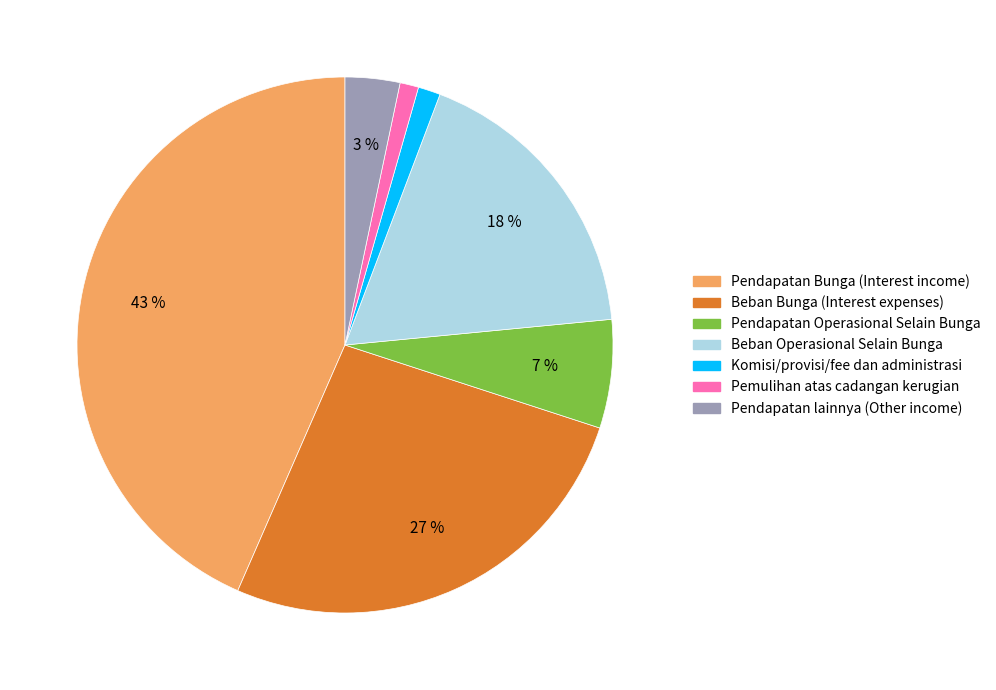

Between Pemulihan atas cadangan kerugian and Beban Operasional Selain Bunga, which is larger?

Beban Operasional Selain Bunga